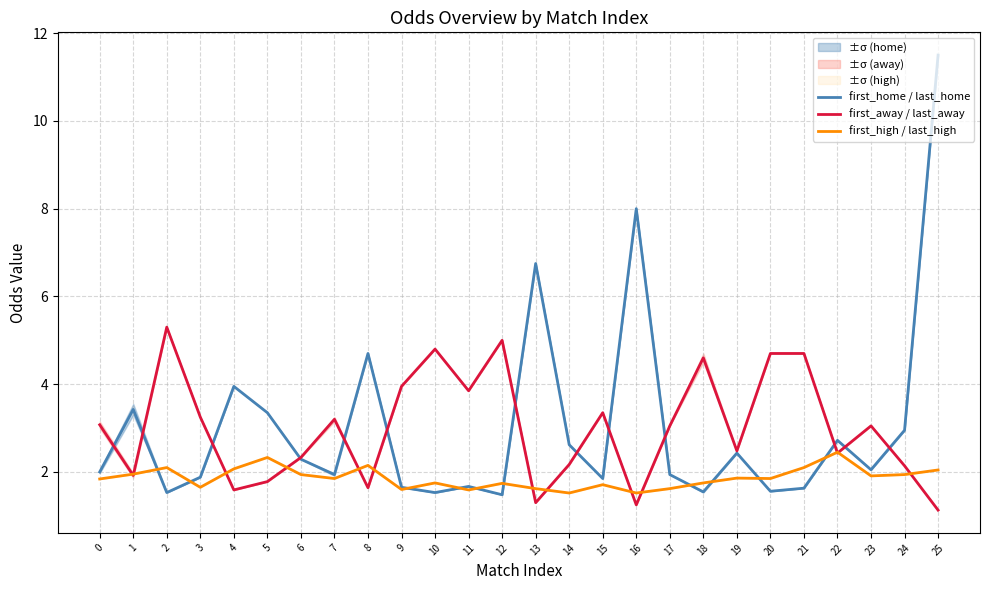

What is the value of the first_away / last_away point at the 13th from the left?

5.0